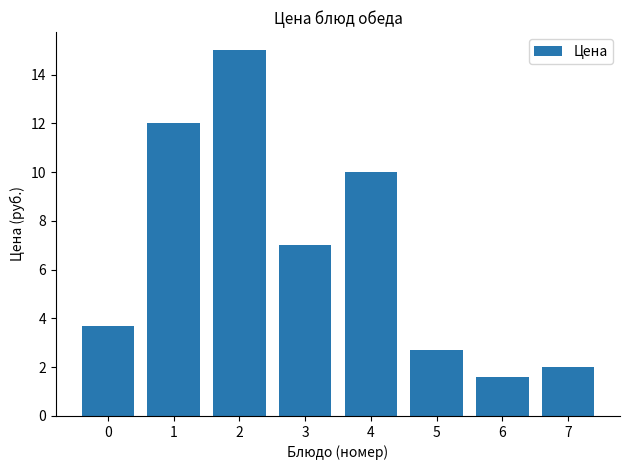

What is the change in value from 4 to 6?

-8.4